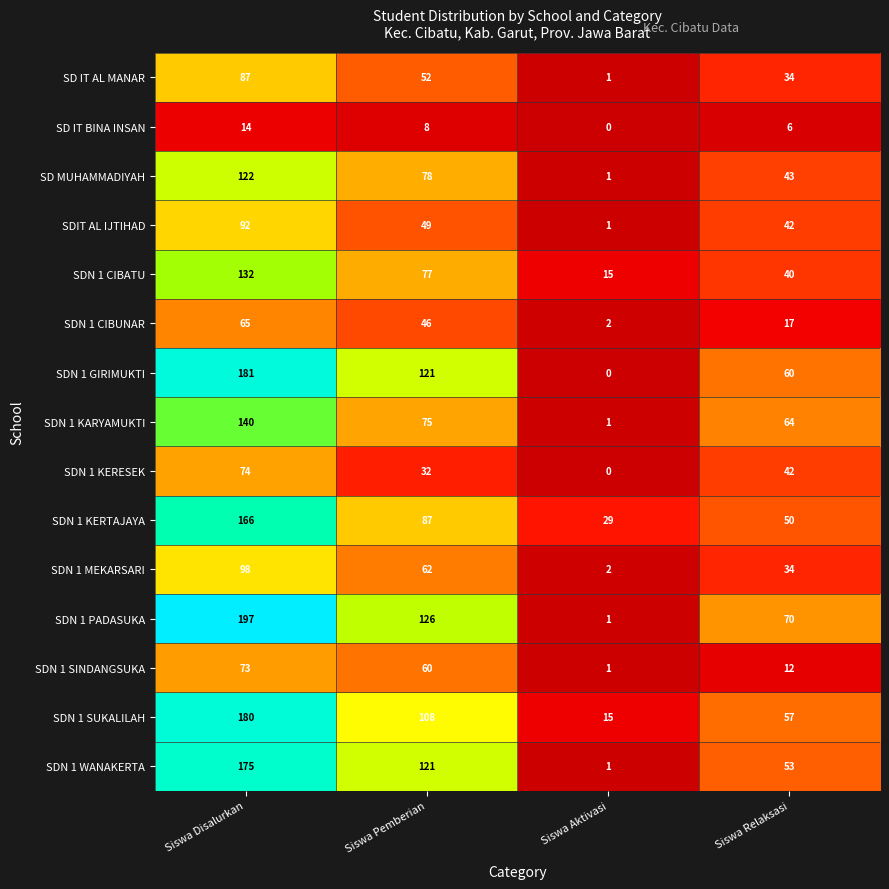

Count the number of data series in this chart.

15